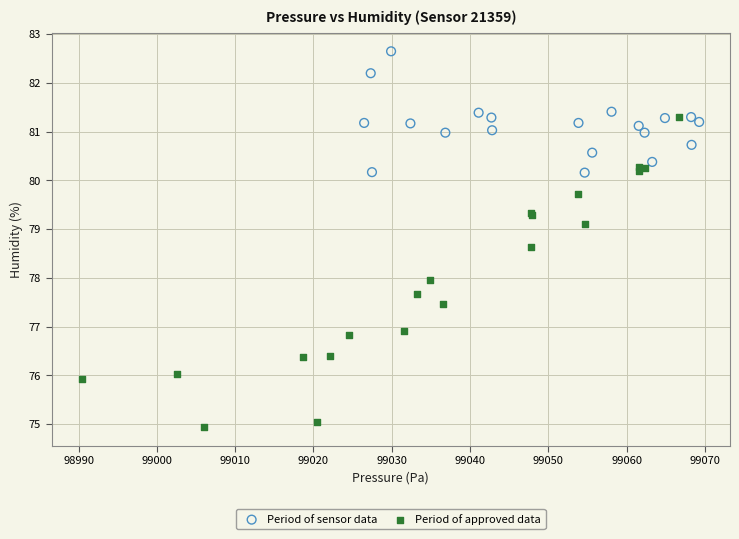

Which series reaches the minimum Y coordinate?

Period of approved data